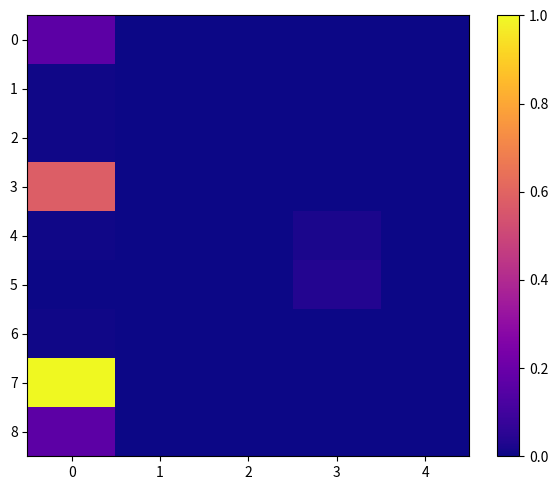

At how many categories does at least one series exceed 0?

2